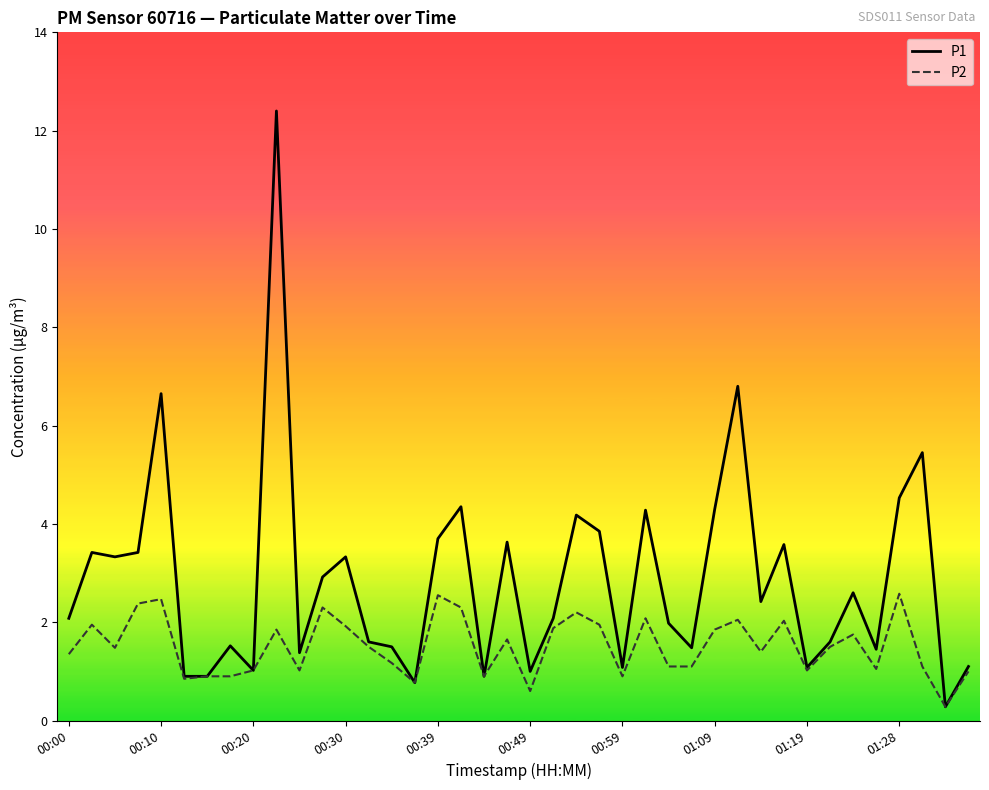

List the series in order of their peak value, lowest first.

P2, P1